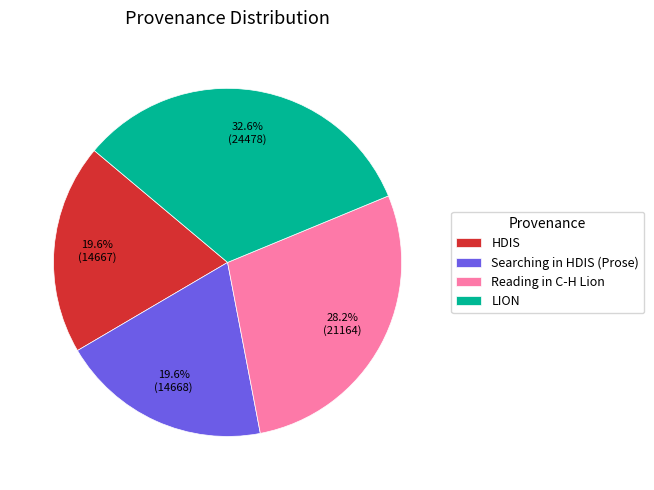

Is it true that LION is 23% of the pie?

False